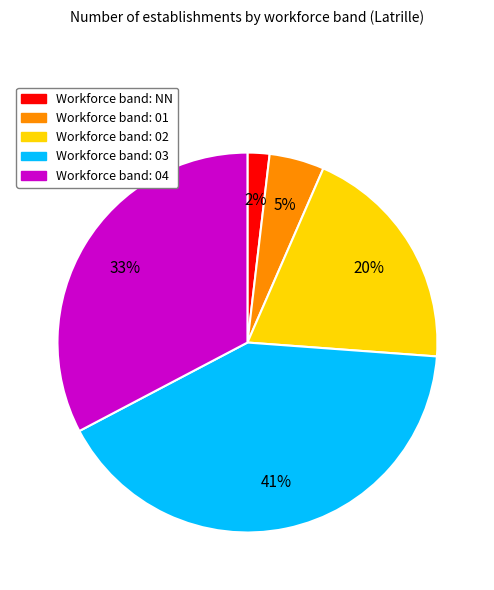

The Workforce band: 02 slice represents 6% of the pie. True or false?

False